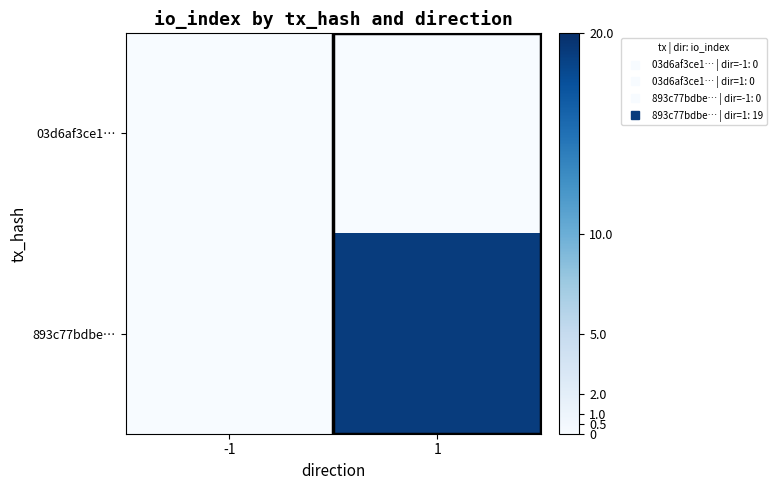

Which category has the highest value across all series?

1